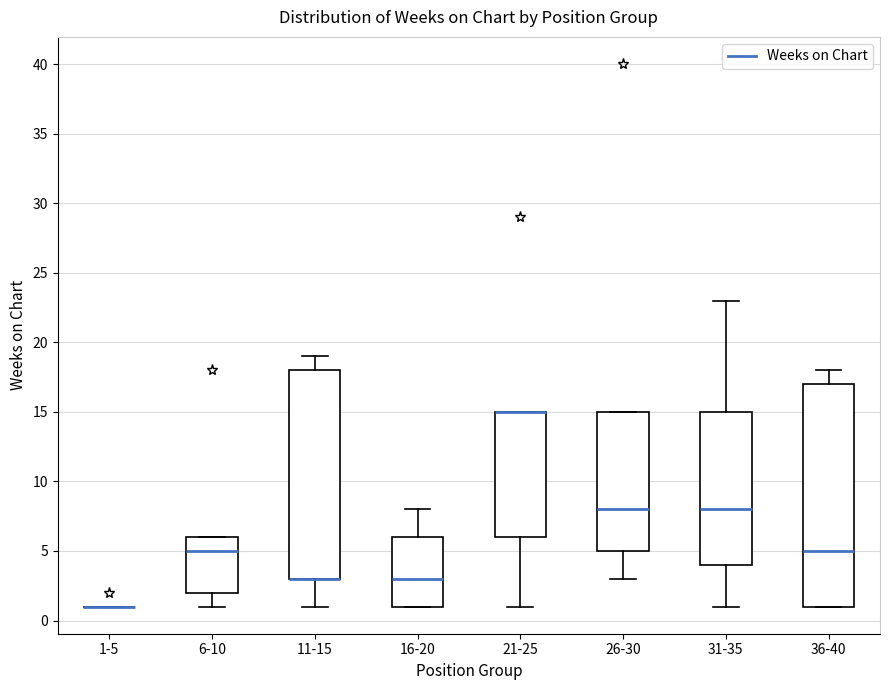

Reading left to right, read every box against the y-axis: the position of its median line, the range the box covers, and the ends of its whiskers. The values are not printed on the chart, so give them approximately, as read against the axis.

1-5: box collapsed to a line at 1, whiskers 1 to 1
6-10: median 5, box 2 to 6, whiskers 1 to 6
11-15: median 3 (drawn on the box's lower edge), box 3 to 18, whiskers 1 to 19
16-20: median 3, box 1 to 6, whiskers 1 to 8
21-25: median 15 (drawn on the box's upper edge), box 6 to 15, whiskers 1 to 15
26-30: median 8, box 5 to 15, whiskers 3 to 15
31-35: median 8, box 4 to 15, whiskers 1 to 23
36-40: median 5, box 1 to 17, whiskers 1 to 18